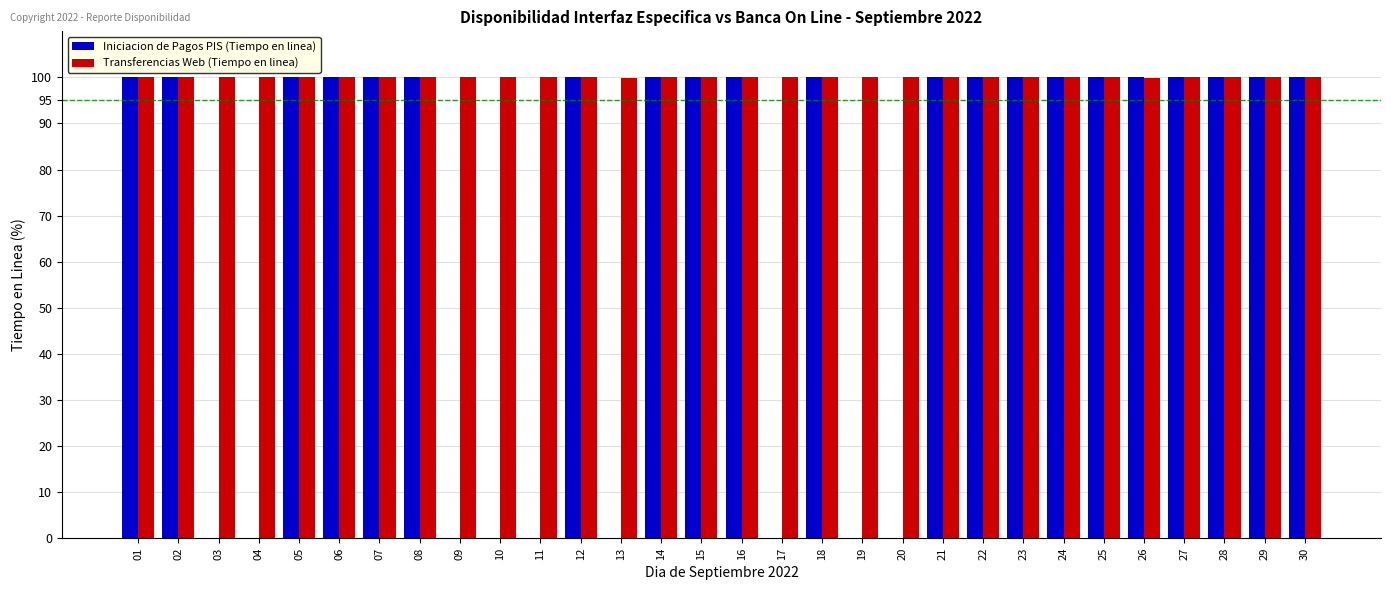

Which series has the largest total across all categories?

Transferencias Web (Tiempo en linea)